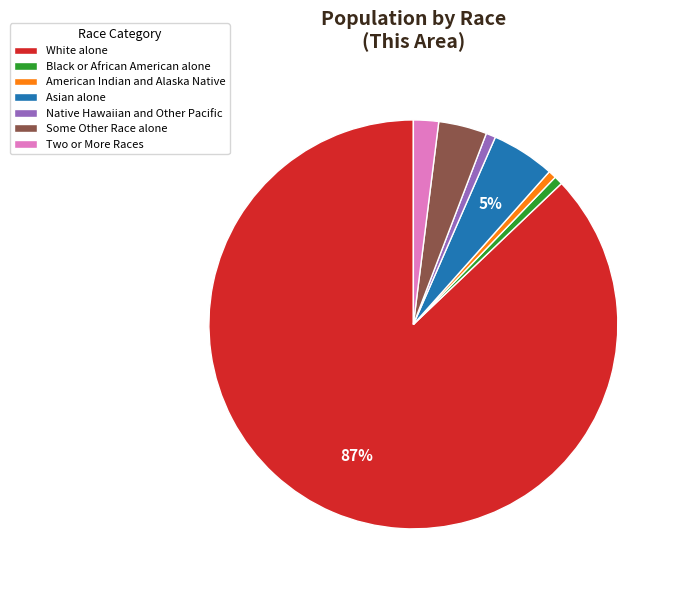

Do American Indian and Alaska Native and Two or More Races together represent more than half of the pie?

No